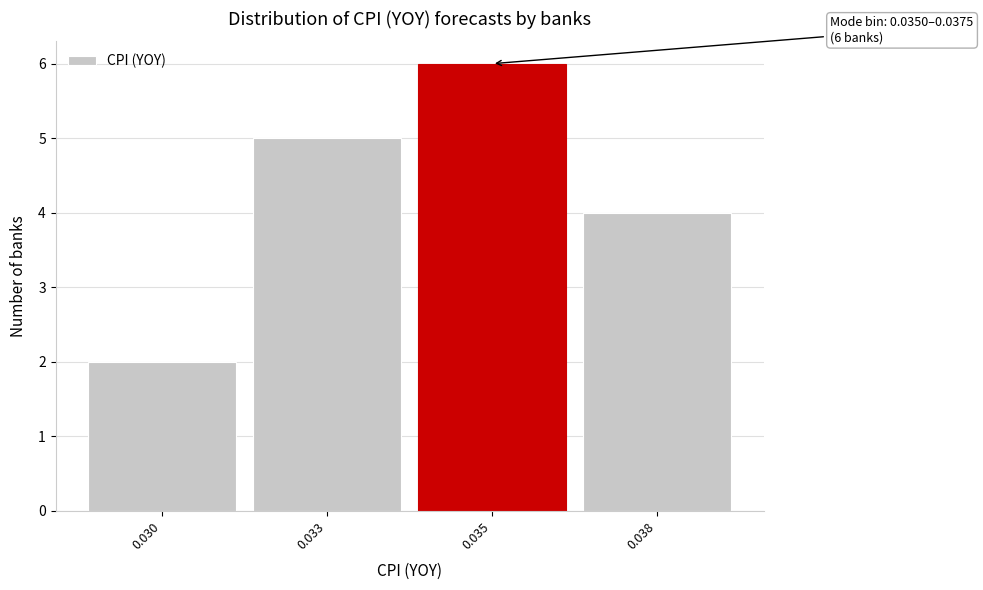

Reading left to right, extract all data points from this chart.

0.030=2	0.033=5	0.035=6	0.038=4